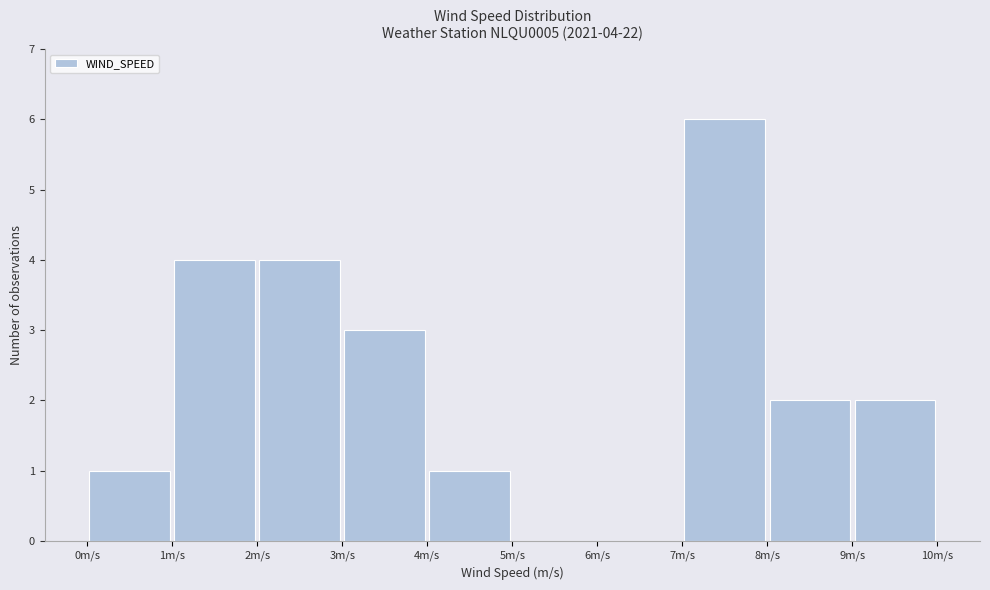

Which range on the x-axis has the tallest bar?

7 to 8